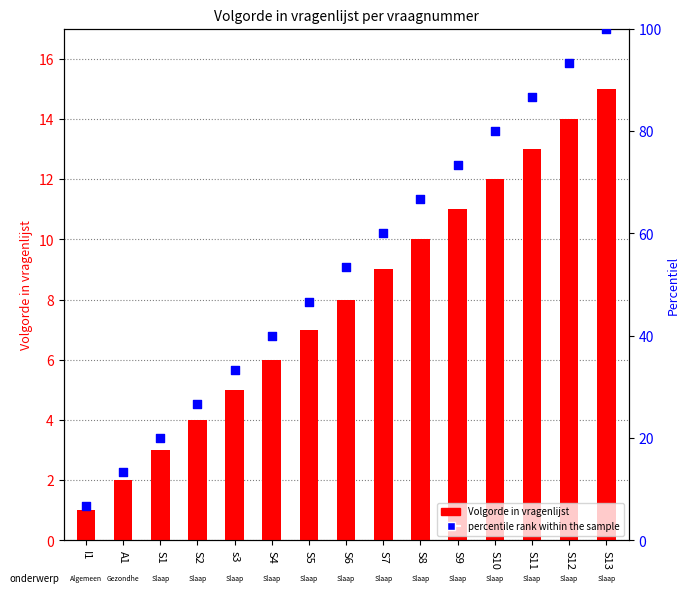

Which series has the largest total across all categories?

percentile rank within the sample